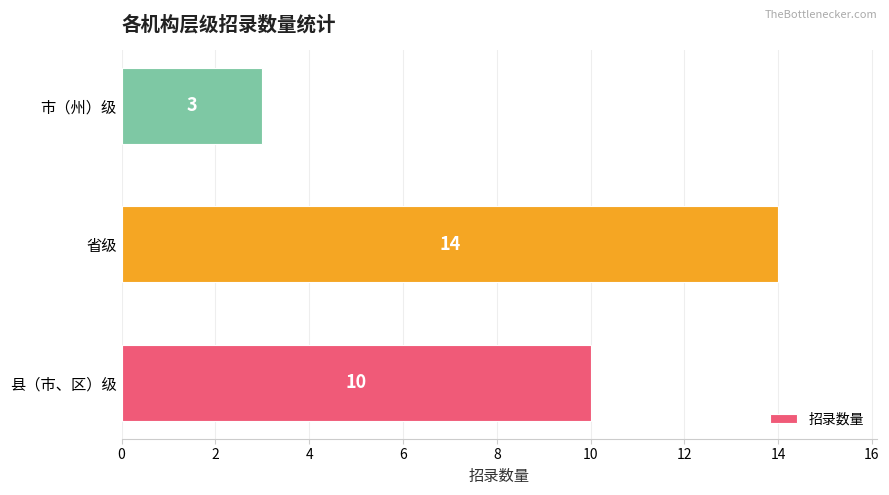

Reading bottom to top, list all the values displayed in this chart.

10	14	3